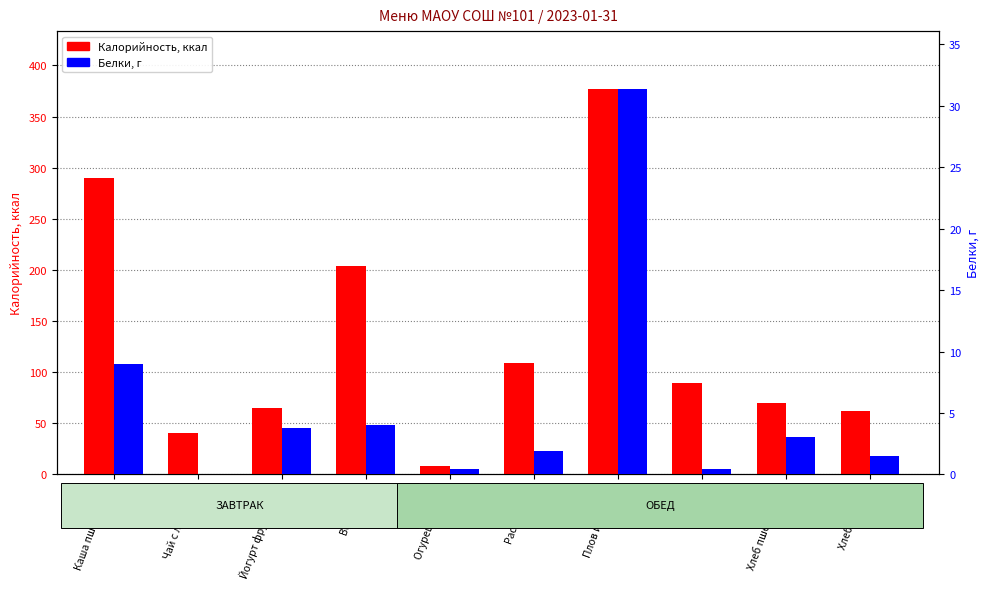

What are all the series names shown in the legend?

Калорийность, Белки